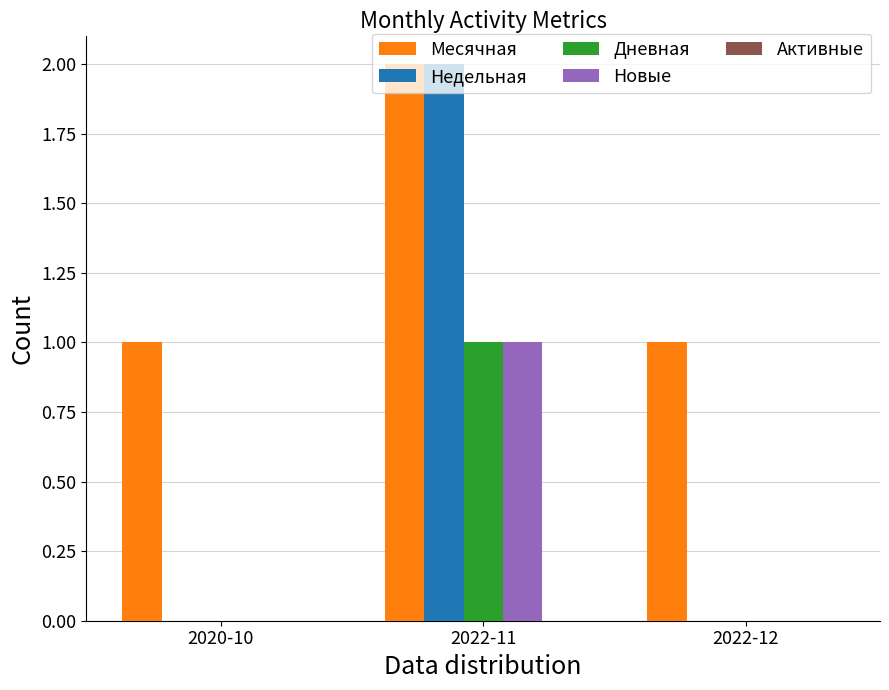

At which category is the sum across all series the highest?

2022-11